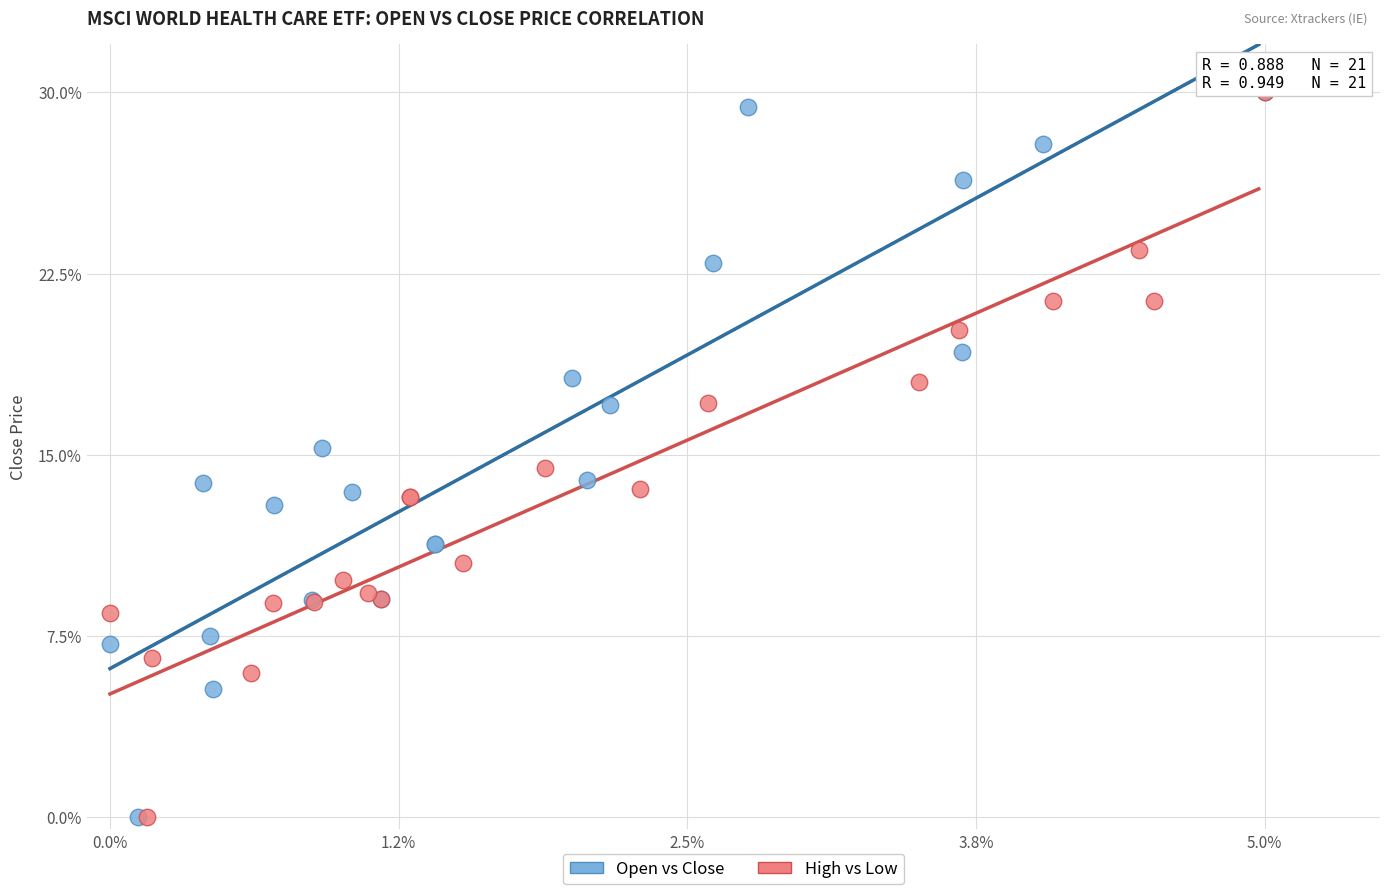

What are all the series names shown in the legend?

Open vs Close, High vs Low